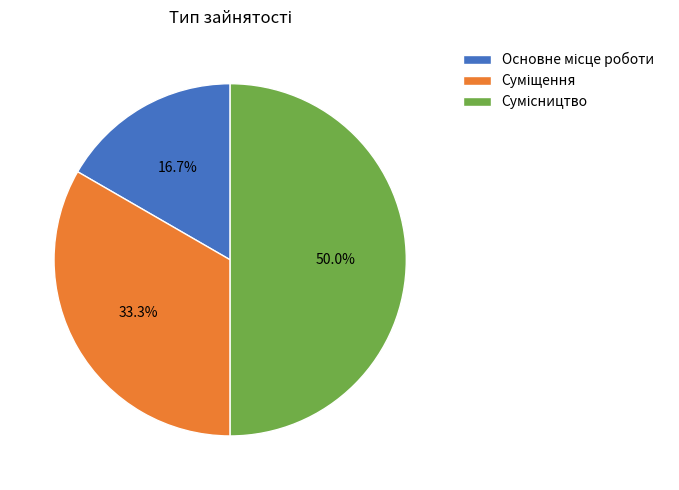

To the nearest percent, what percentage of the pie is Суміщення?

33%